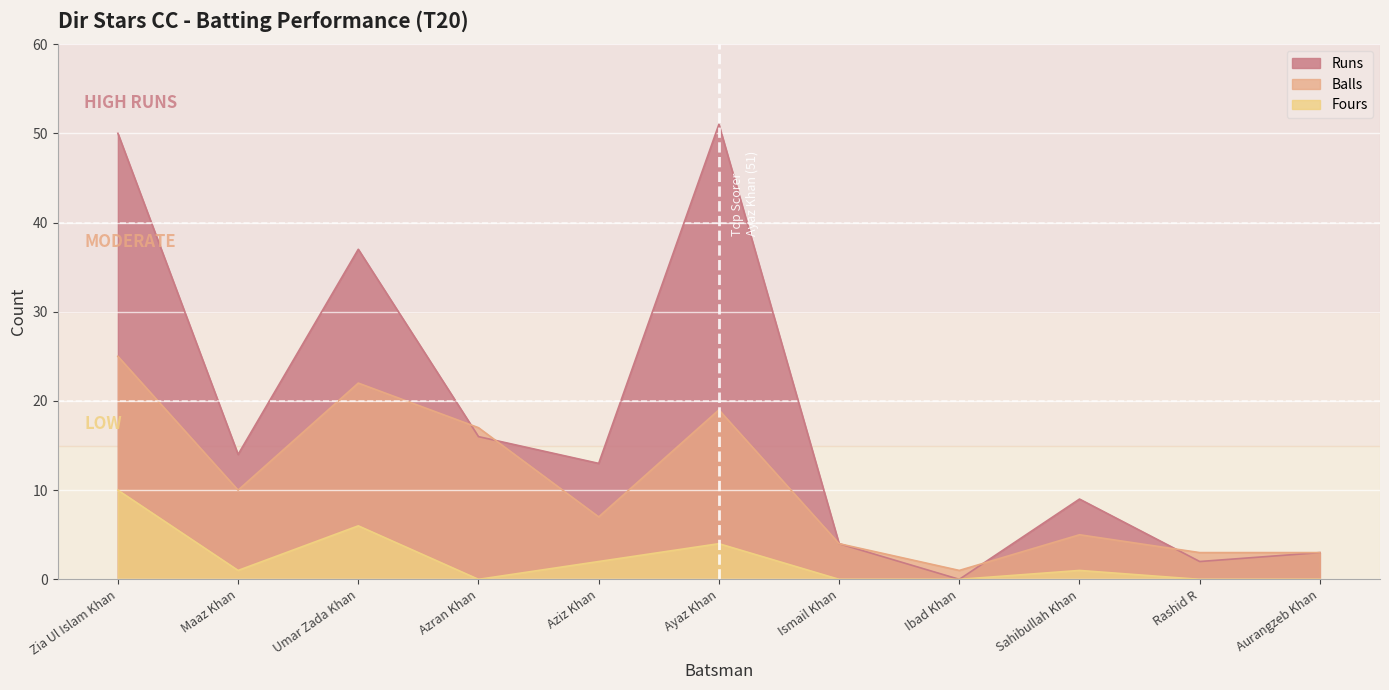

Which series changed the most between Ibad Khan and Sahibullah Khan?

Runs